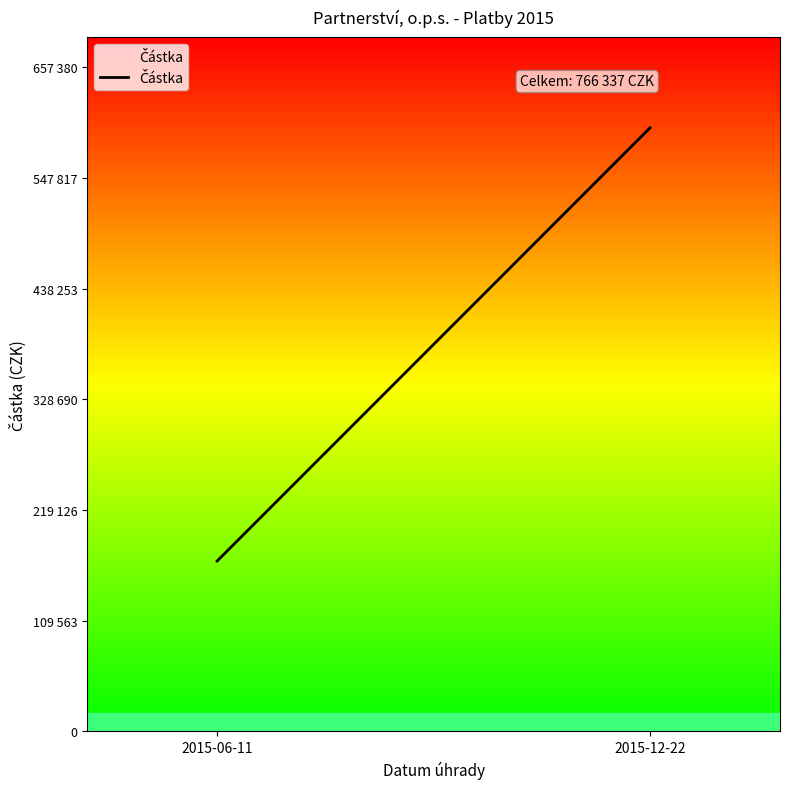

At which category does the chart reach its peak across all series?

2015-12-22